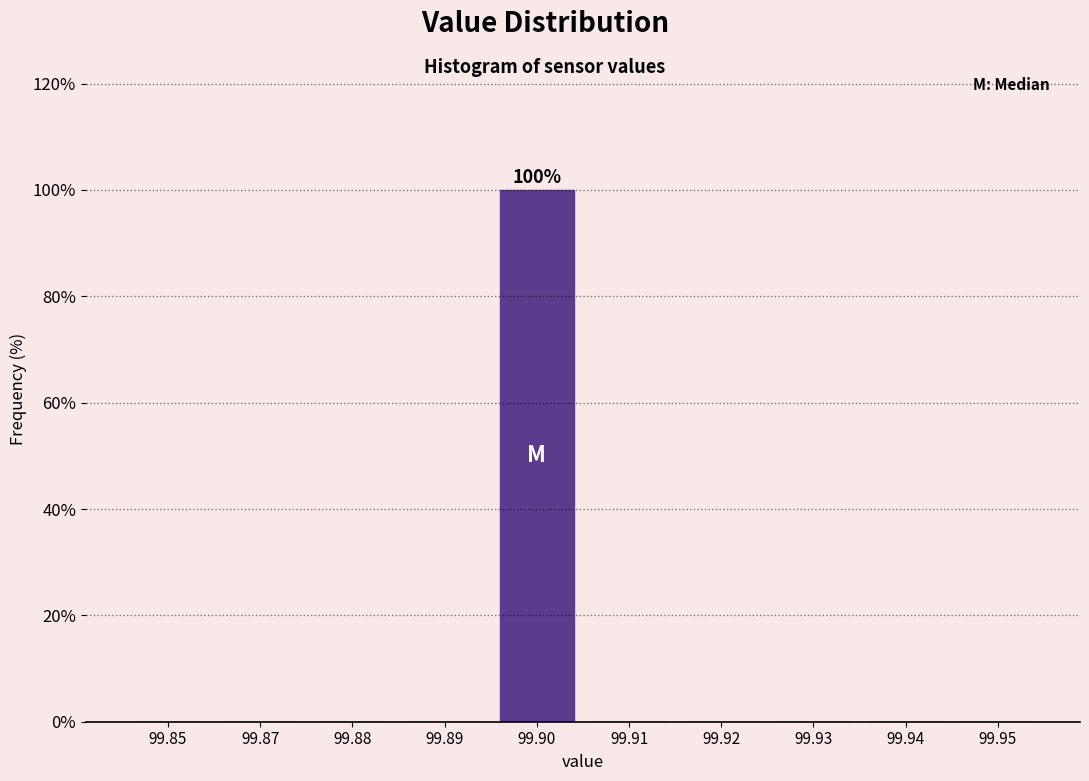

Reading right to left, what are all the values shown in this chart?

99.95=0	99.94=0	99.93=0	99.92=0	99.91=0	99.90=100	99.89=0	99.88=0	99.87=0	99.85=0